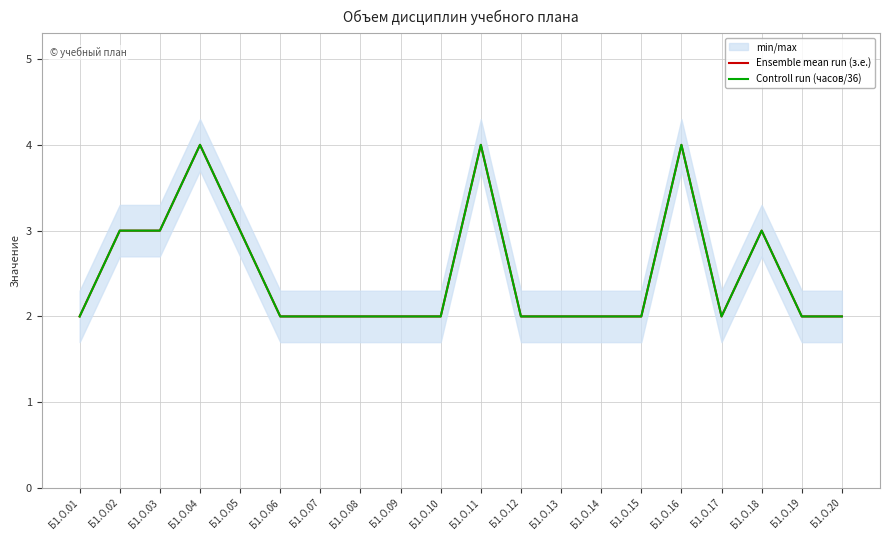

True or false: Ensemble mean run (з.е.) has a value of 2 at Б1.О.14.

True